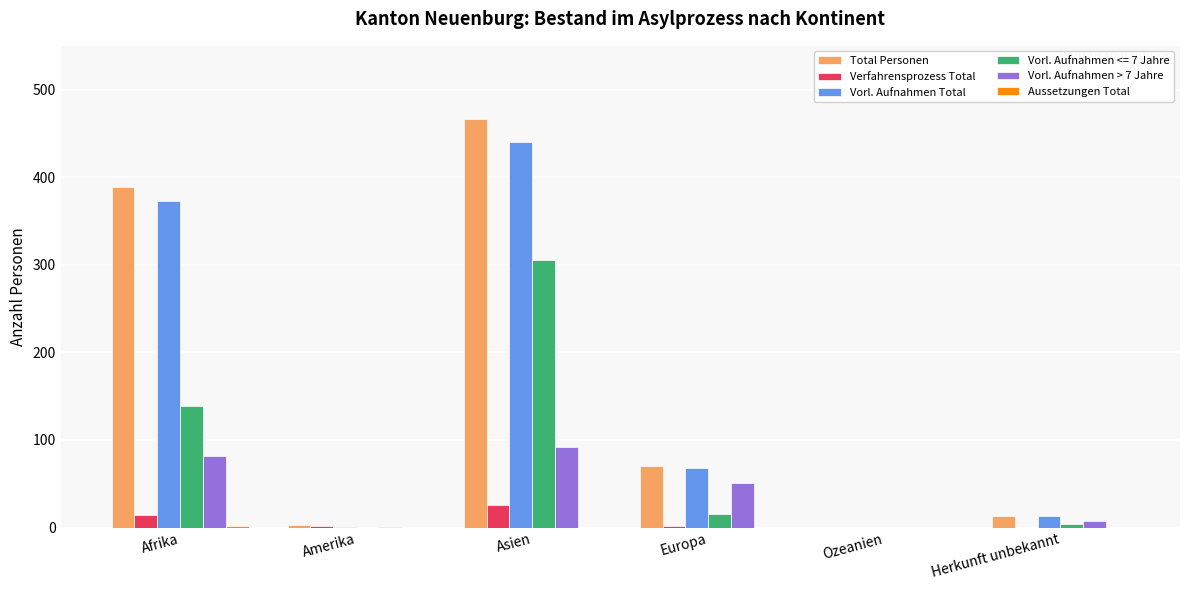

Which series changed the most between Europa and Ozeanien?

Total Personen